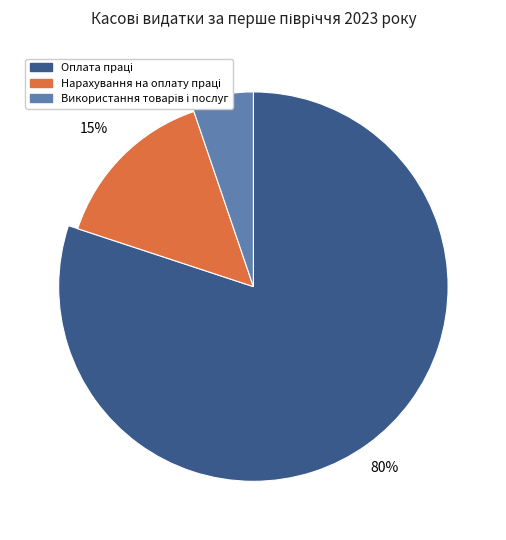

To the nearest percent, what is the difference between the largest and smallest slice percentages?

75%